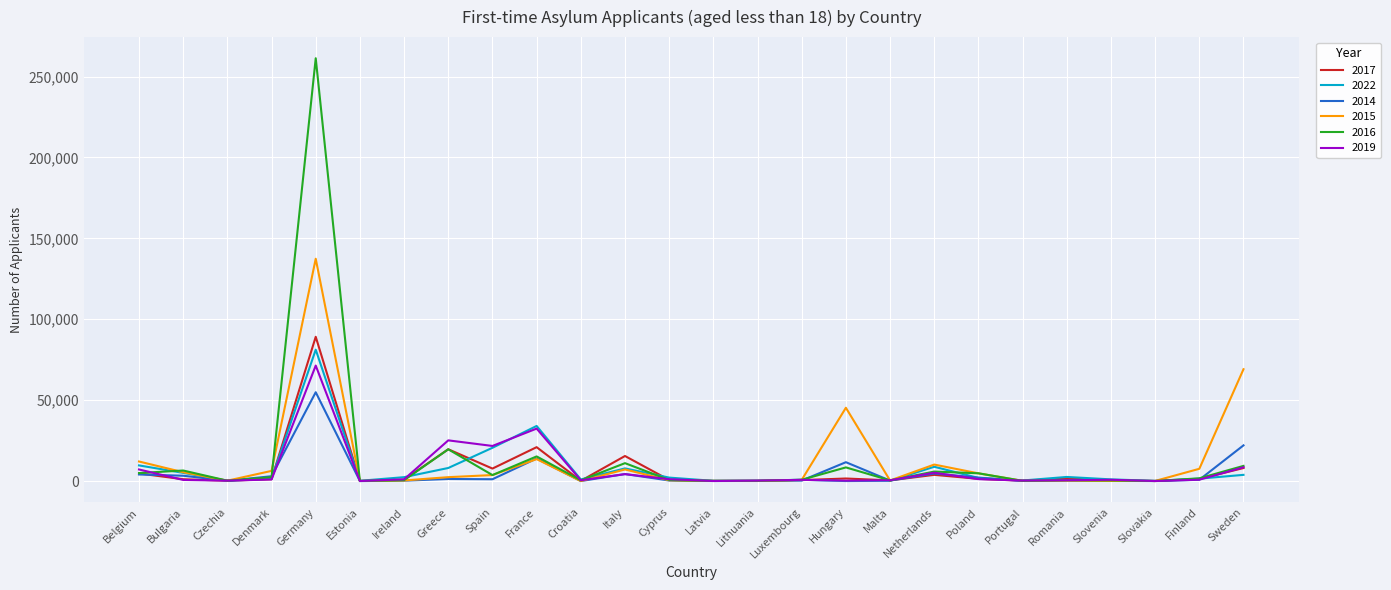

The value of 2019 at Spain is 6957. True or false?

False